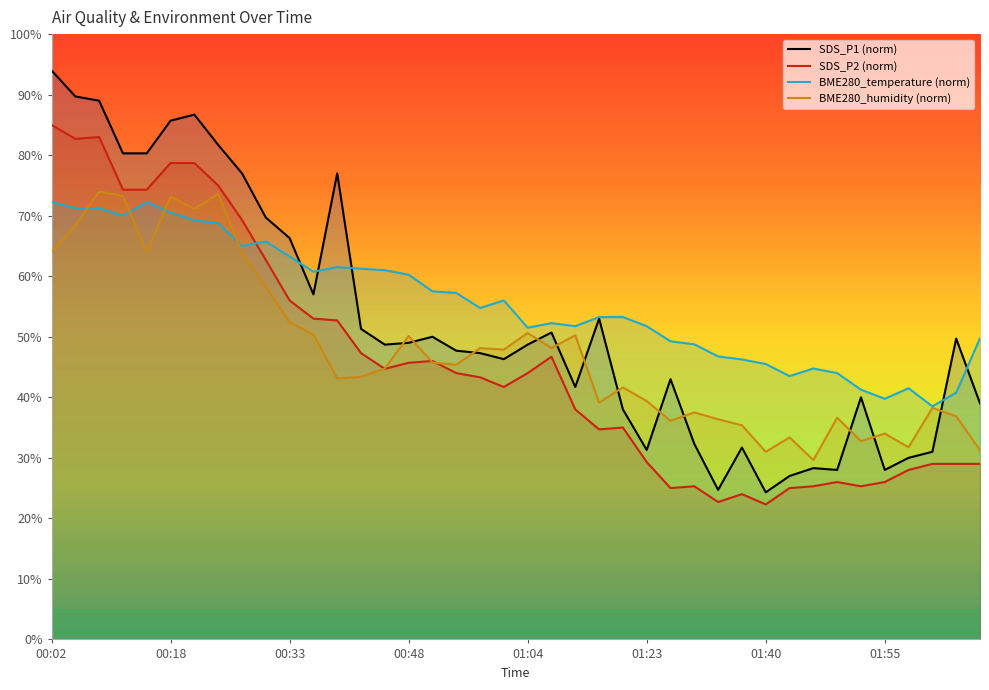

Count the number of data series in this chart.

4